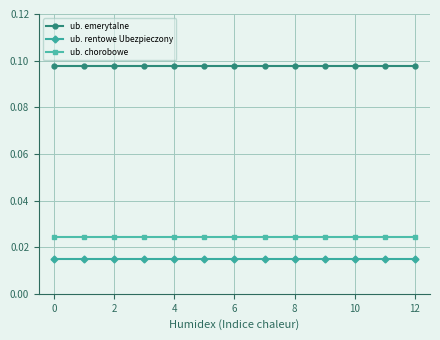

What is the sum of all ub. chorobowe values?

0.3